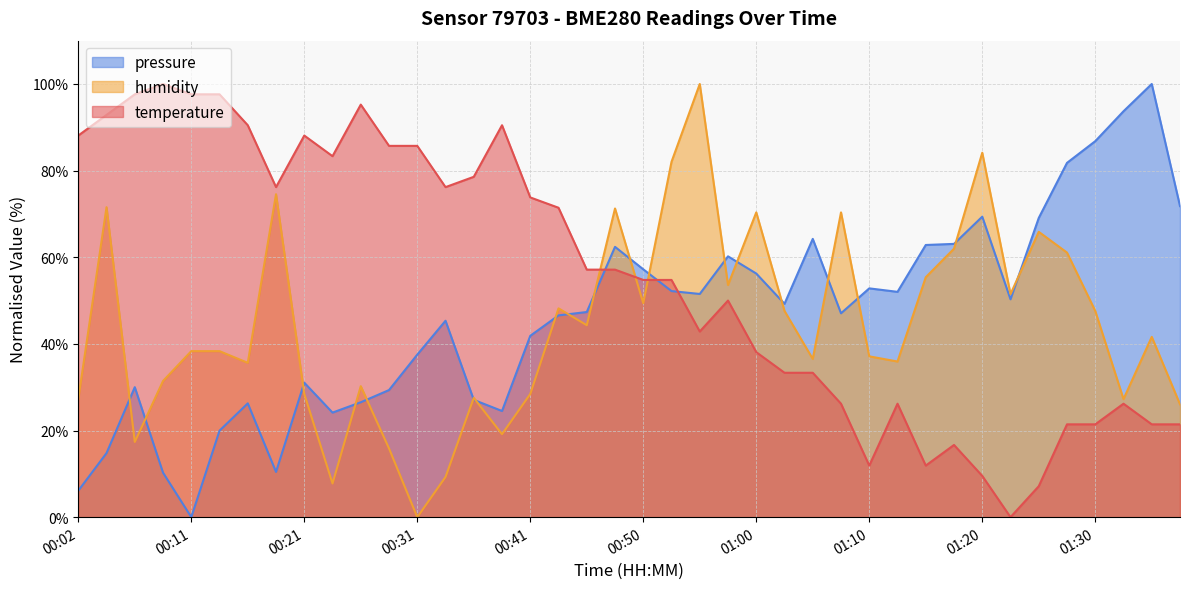

What is the spread (max minus min) of values at 00:04?

78.1